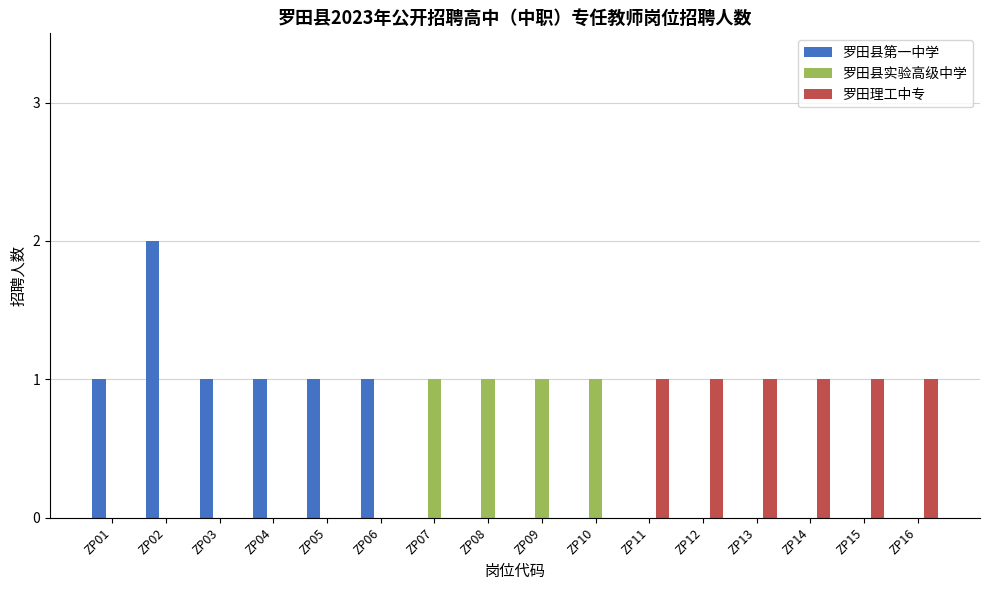

Are the bars horizontal?

No